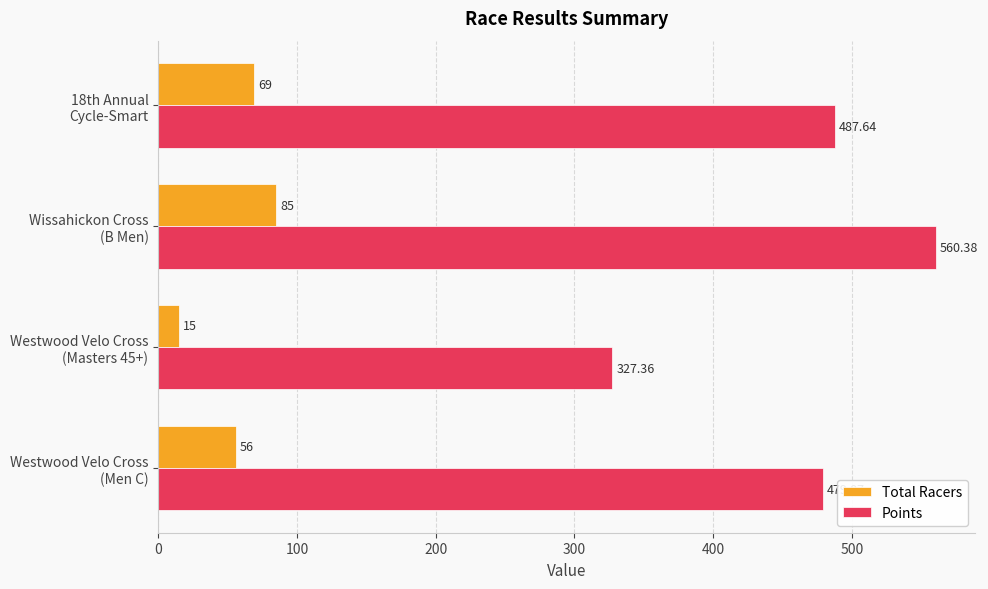

Rank the categories by Points value from highest to lowest.

Wissahickon Cross
(B Men), 18th Annual
Cycle-Smart, Westwood Velo Cross
(Men C), Westwood Velo Cross
(Masters 45+)